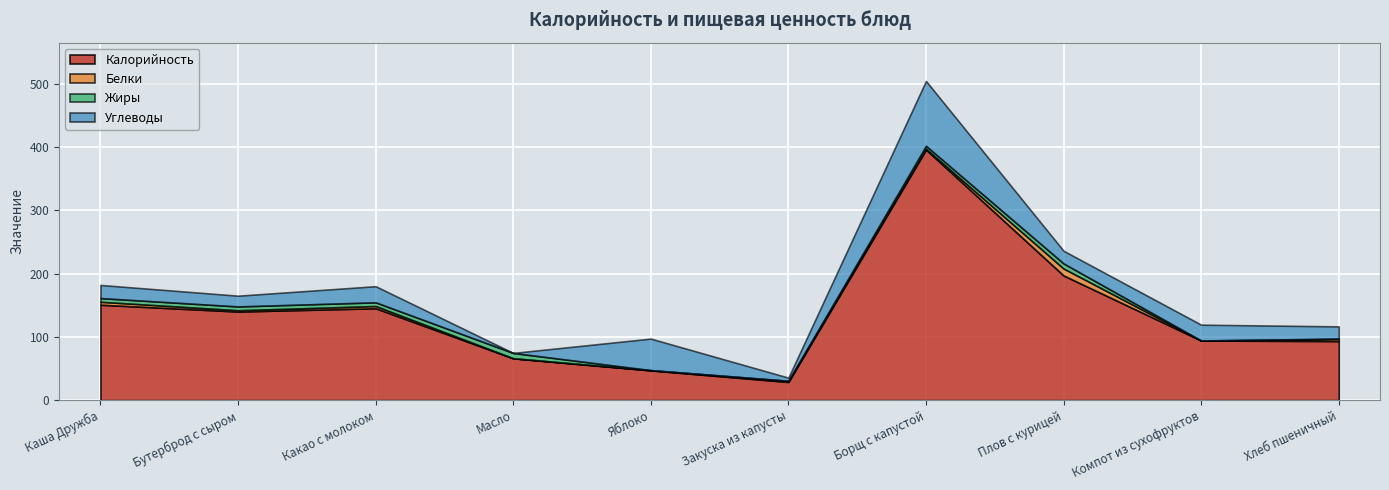

At which category does Калорийность reach its first local peak?

Какао с молоком